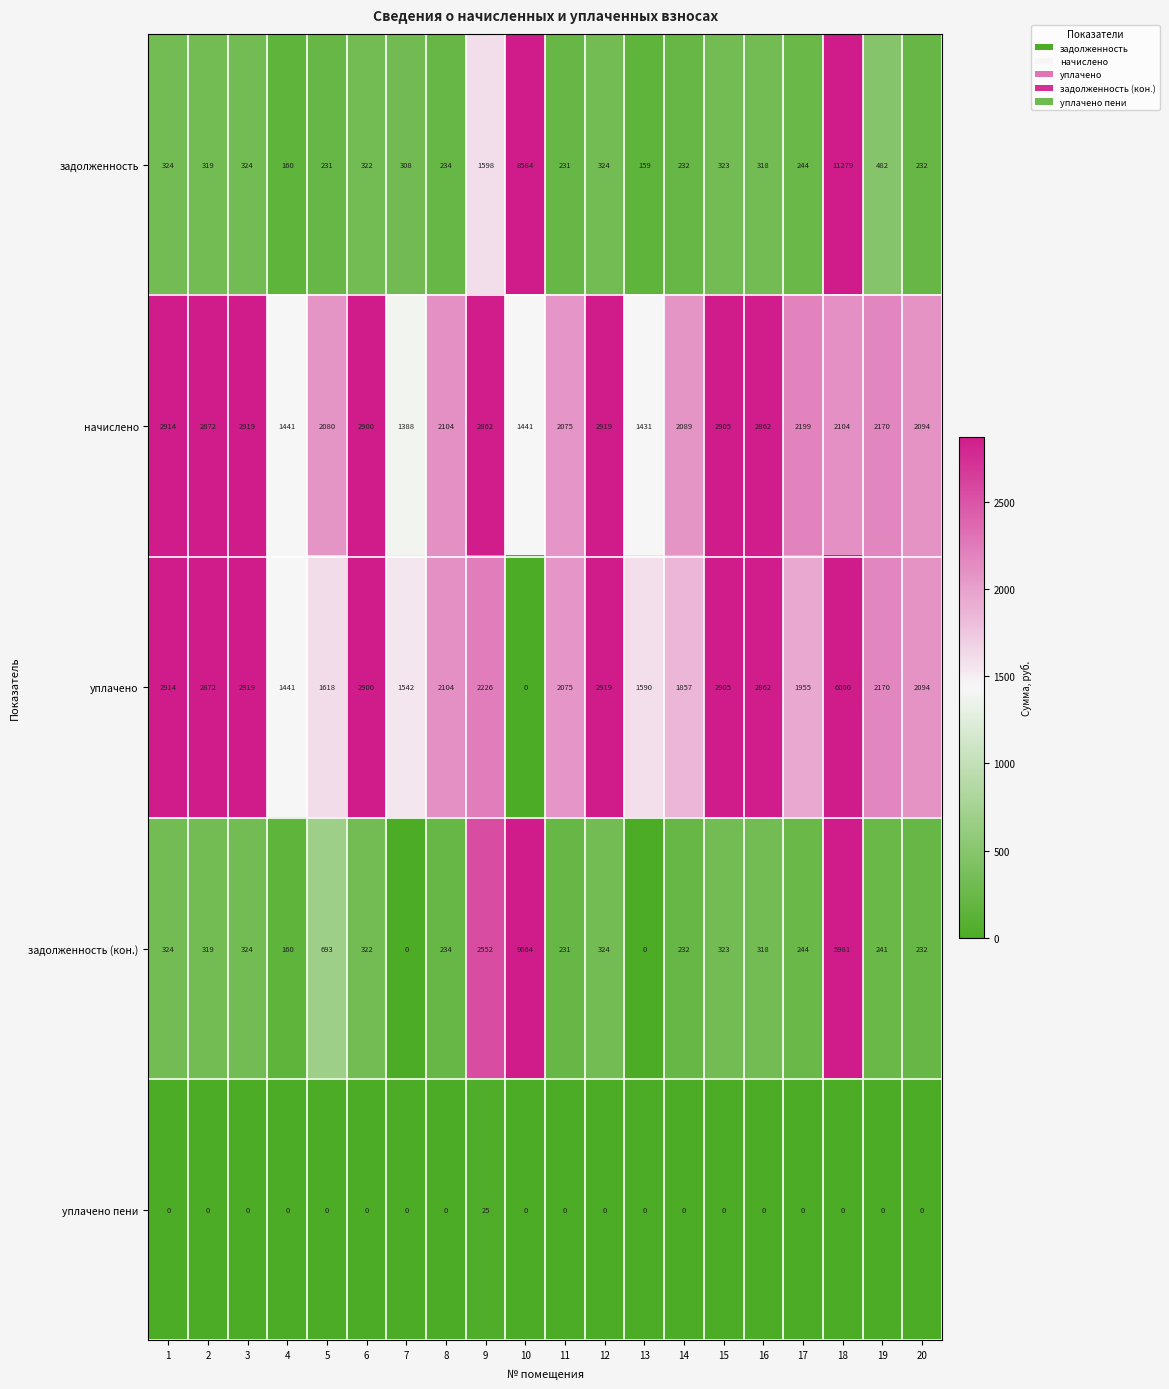

At which label does уплачено reach its minimum?

10